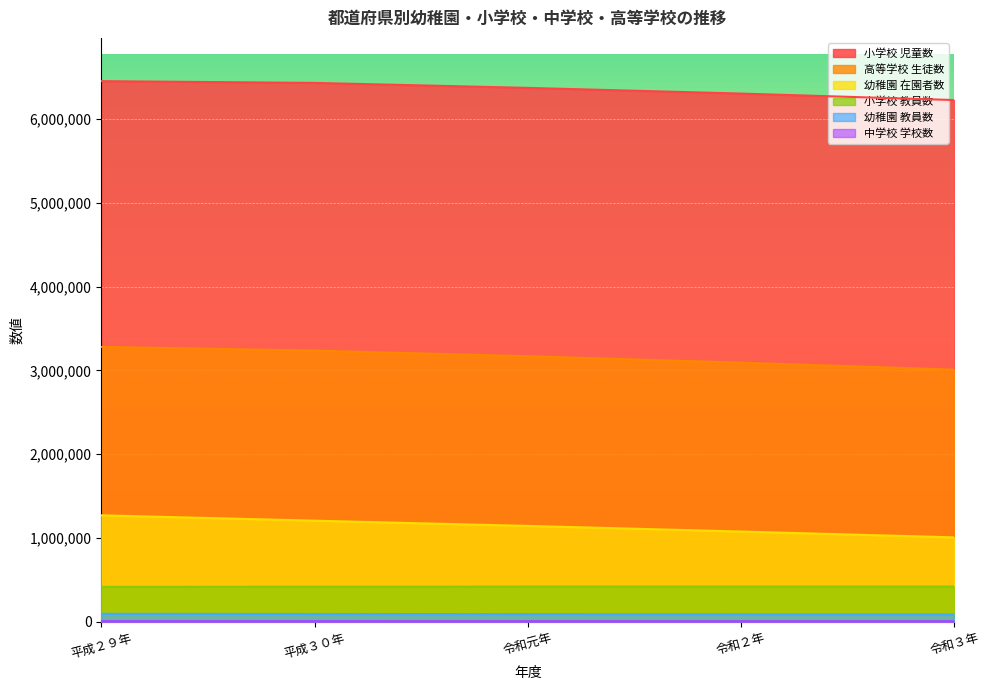

Which series has the largest total across all categories?

小学校 児童数